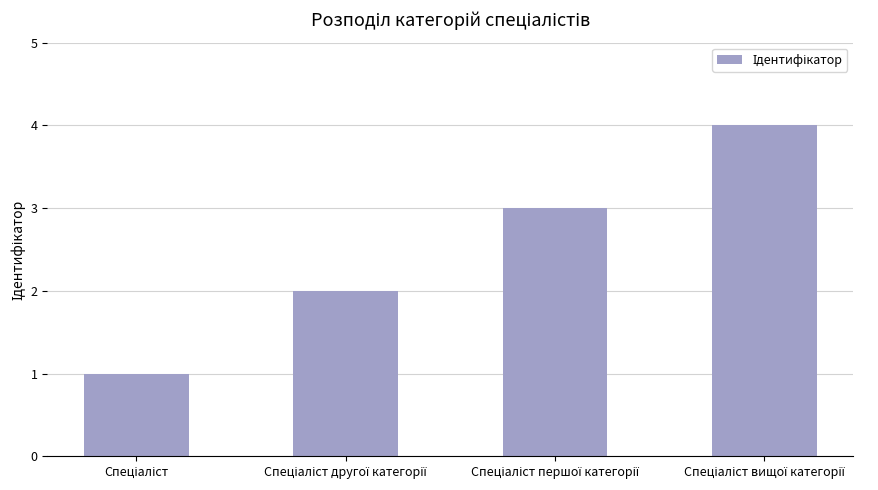

What is the sum of all values?

10